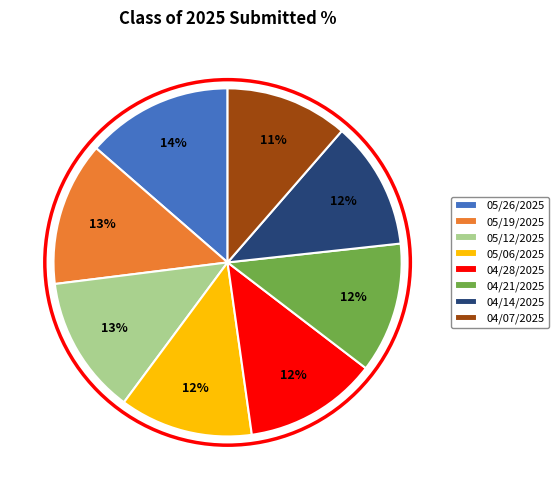

To the nearest percent, what percentage of the pie is 04/07/2025?

11%